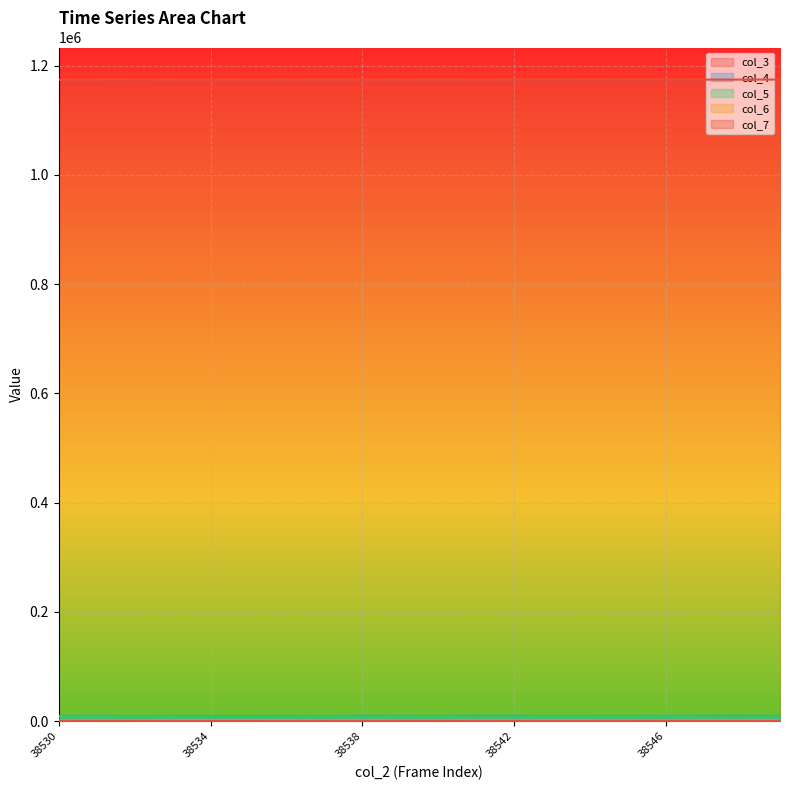

How many lines are shown in the chart?

5